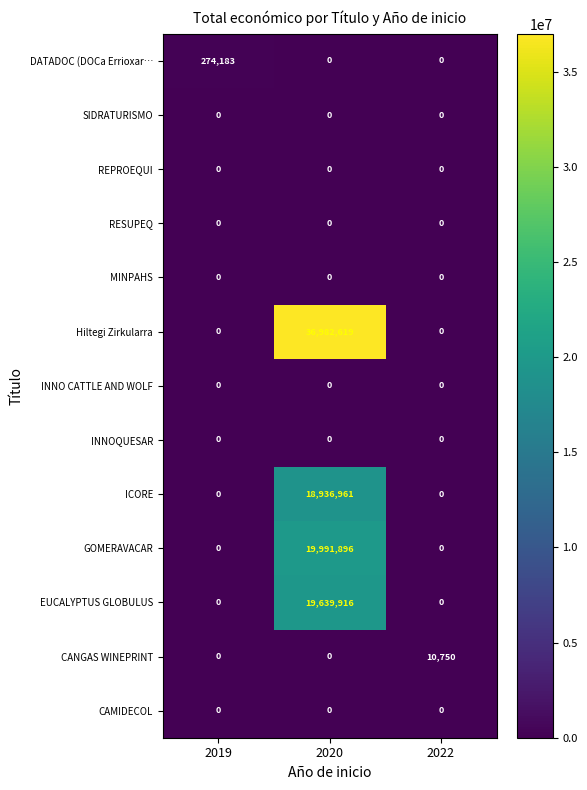

What is the spread (max minus min) of values at 2022?

10750